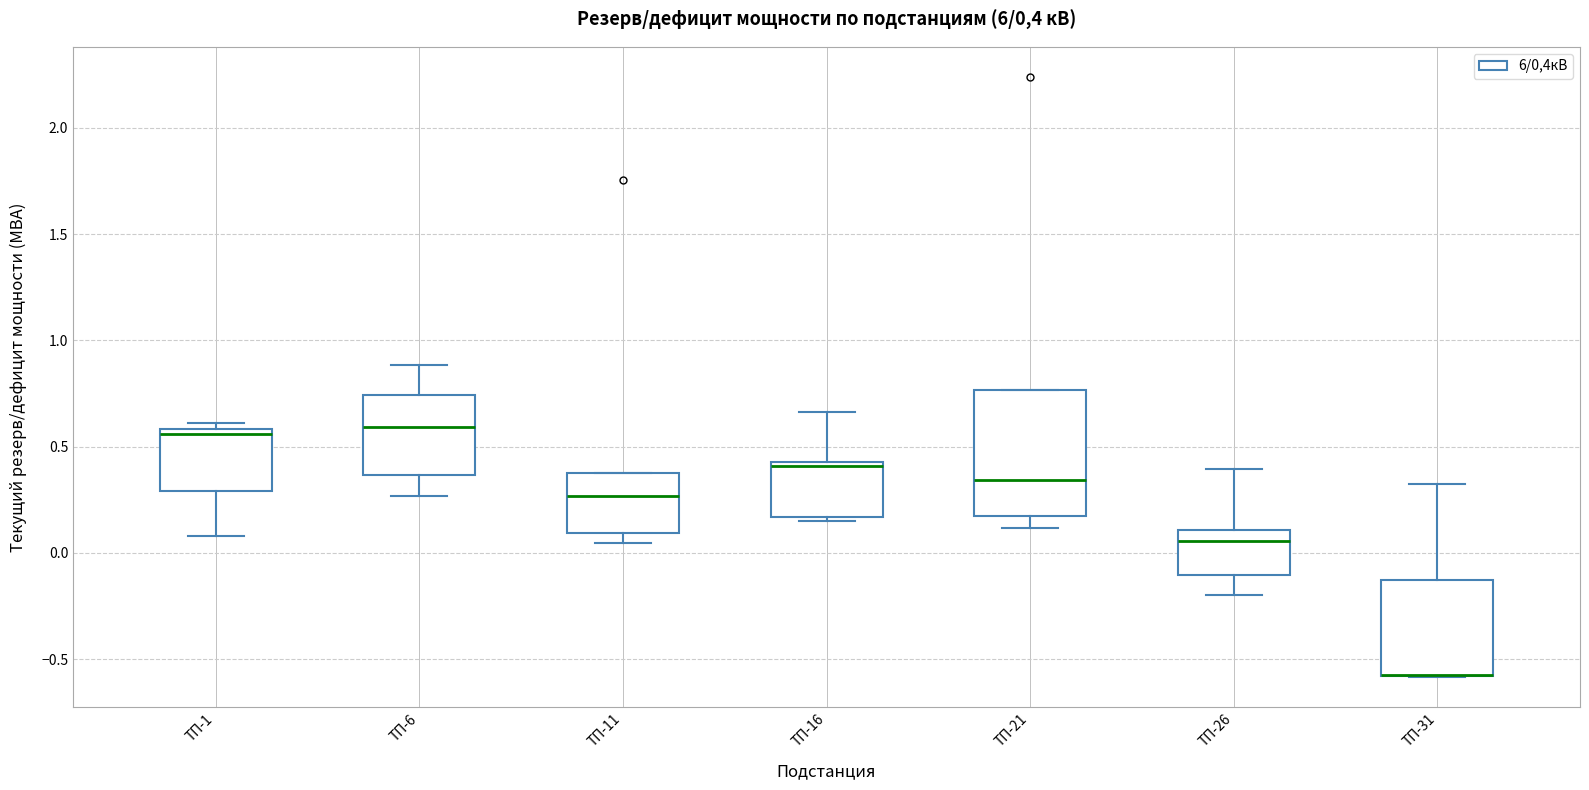

Reading left to right, read every box against the y-axis: the position of its median line, the range the box covers, and the ends of its whiskers. The values are not printed on the chart, so give them approximately, as read against the axis.

ТП-1: median 0.55, box 0.30 to 0.60, whiskers 0.10 to 0.60 (just above the box's upper edge)
ТП-6: median 0.60, box 0.35 to 0.75, whiskers 0.25 to 0.90
ТП-11: median 0.25, box 0.10 to 0.40, whiskers 0.05 to 0.40
ТП-16: median 0.40, box 0.15 to 0.45, whiskers 0.15 (just below the box's lower edge) to 0.65
ТП-21: median 0.35, box 0.15 to 0.75, whiskers 0.10 to 0.75
ТП-26: median 0.05, box -0.10 to 0.10, whiskers -0.20 to 0.40
ТП-31: median -0.55 (drawn on the box's lower edge), box -0.60 to -0.15, whiskers -0.60 to 0.30